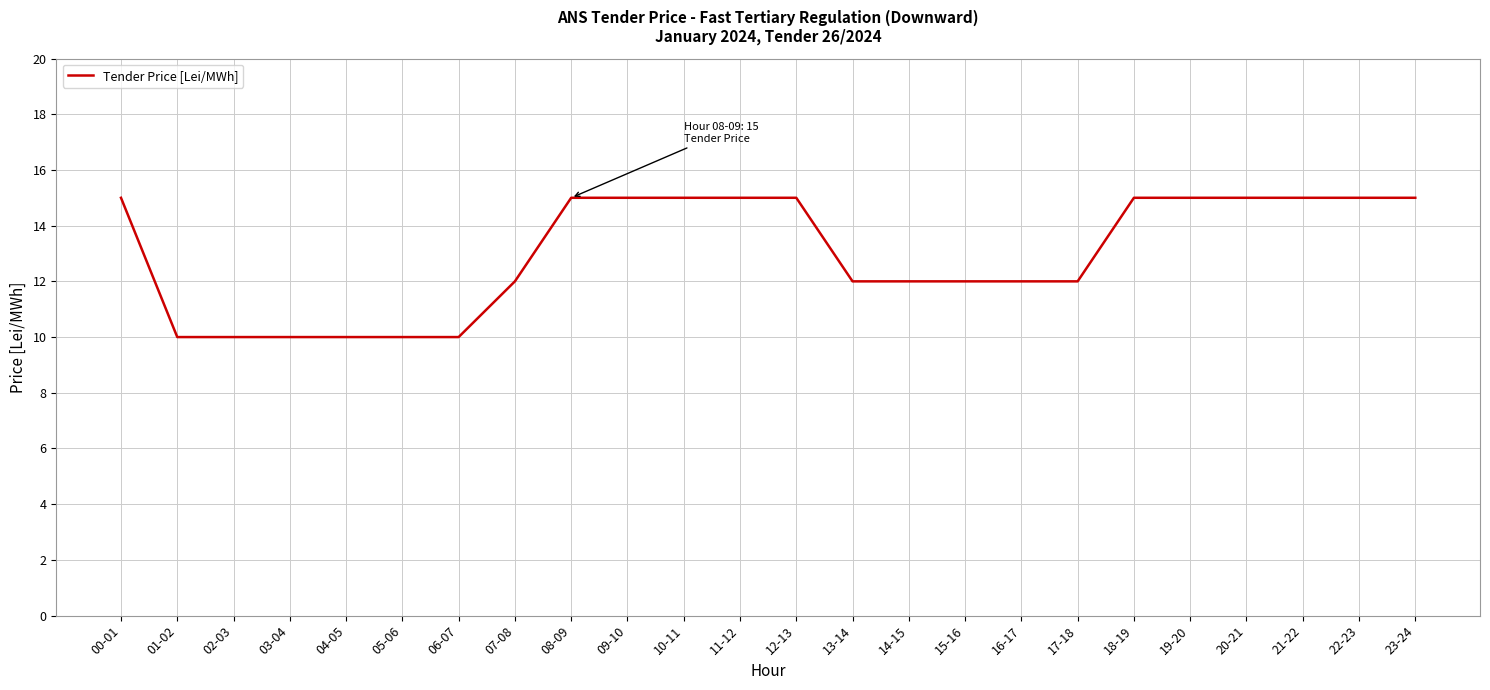

What position from the left is 09-10?

10